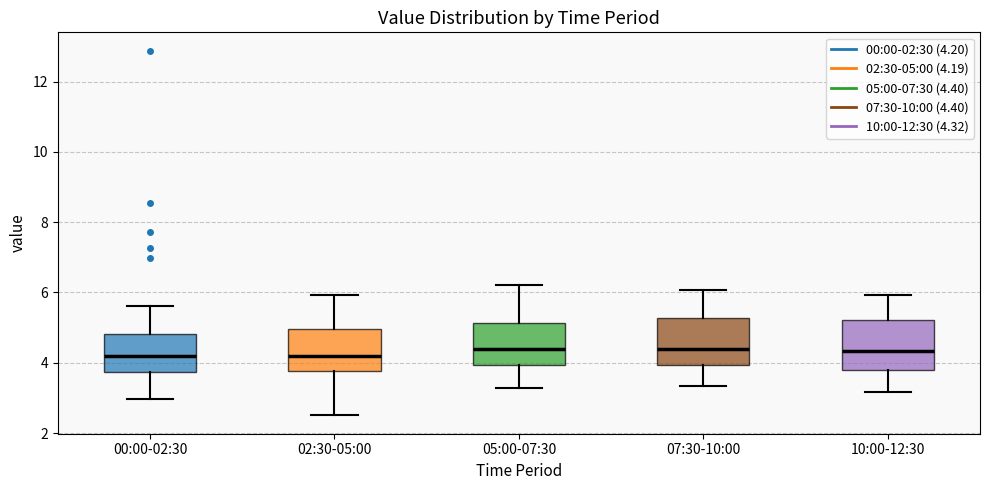

Reading left to right, read every box against the y-axis: the position of its median line, the range the box covers, and the ends of its whiskers. The values are not printed on the chart, so give them approximately, as read against the axis.

00:00-02:30: median 4.2, box 3.8 to 4.8, whiskers 3.0 to 5.6
02:30-05:00: median 4.2, box 3.8 to 5.0, whiskers 2.6 to 6.0
05:00-07:30: median 4.4, box 4.0 to 5.2, whiskers 3.2 to 6.2
07:30-10:00: median 4.4, box 4.0 to 5.2, whiskers 3.4 to 6.0
10:00-12:30: median 4.4, box 3.8 to 5.2, whiskers 3.2 to 6.0